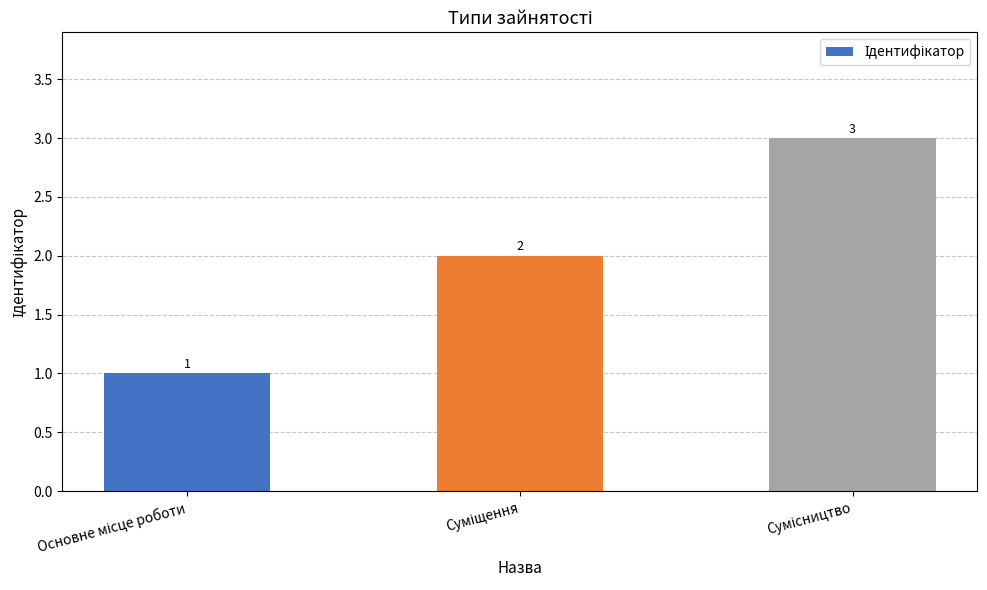

What is the value of the 1st bar from the left?

1